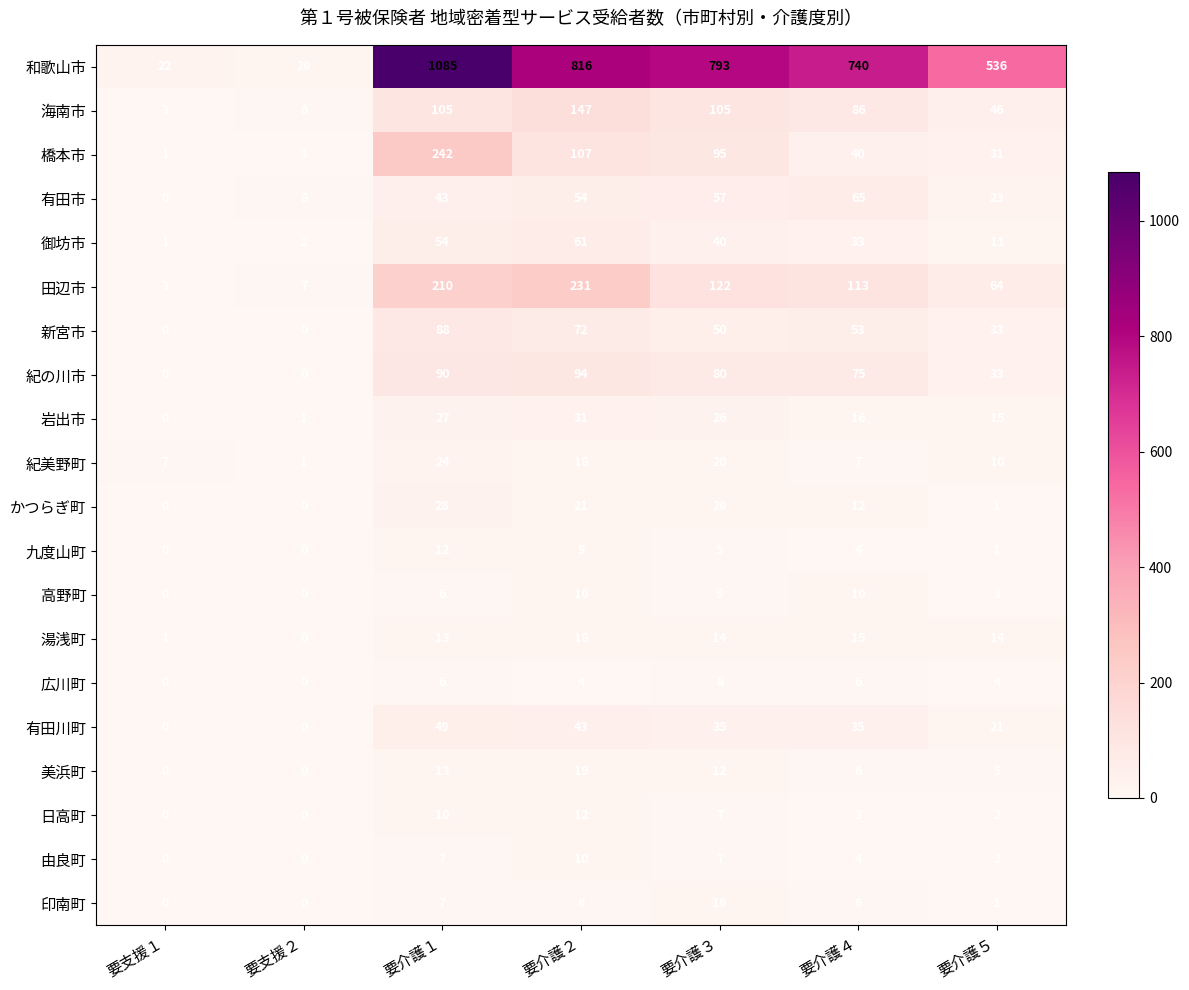

What is the total value across all series at 要介護５?

856